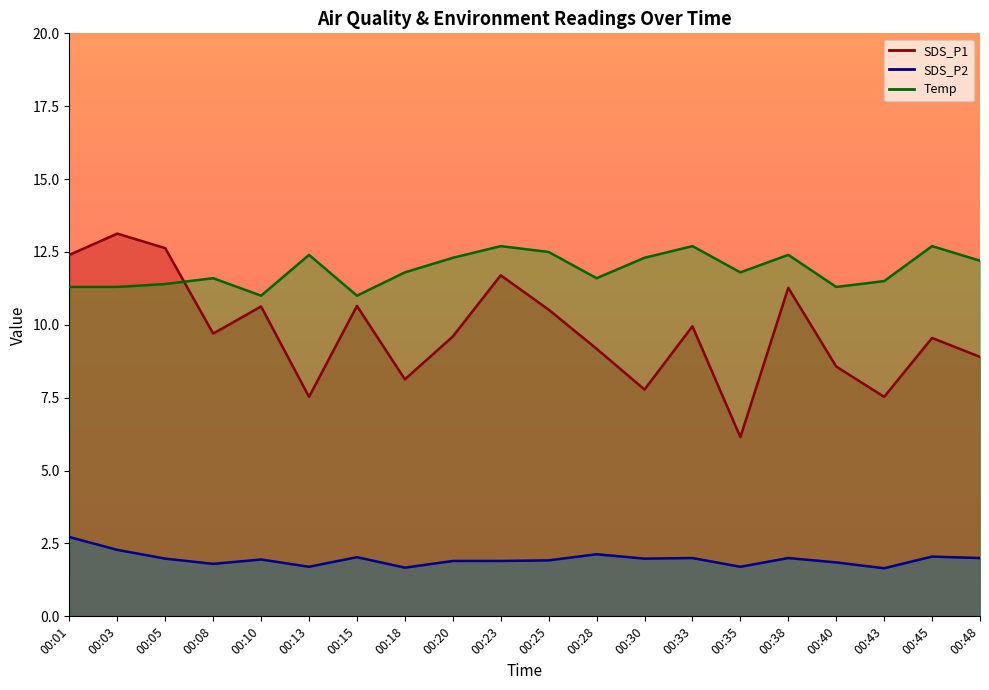

Which series has the largest range (max minus min)?

SDS_P1